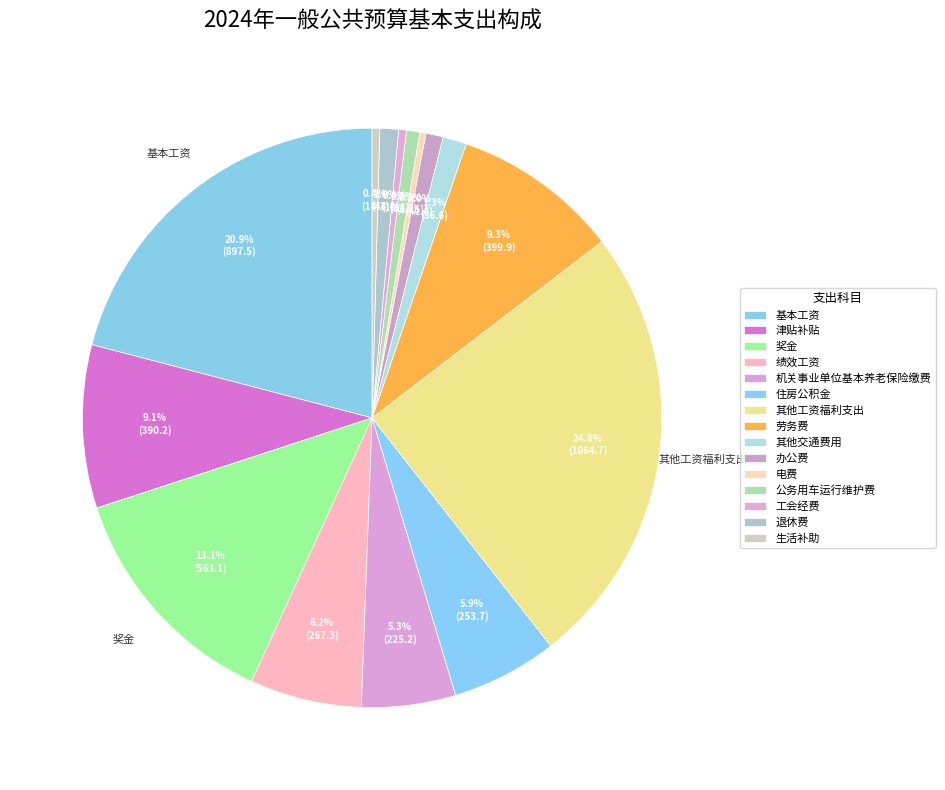

Between 津贴补贴 and 劳务费, which is larger?

劳务费